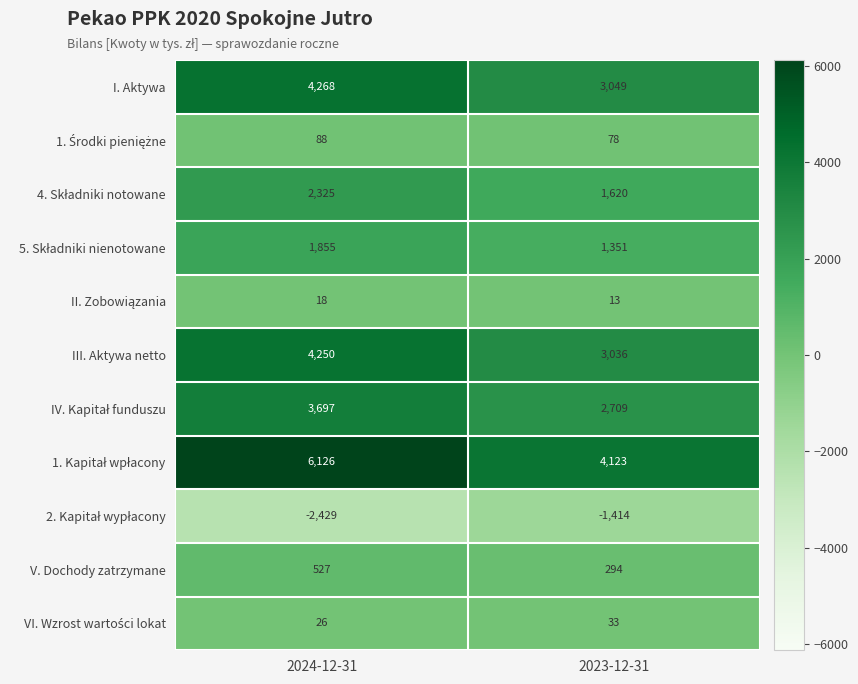

What is the sum of the I. Aktywa values at 2023-12-31 and 2024-12-31?

7317